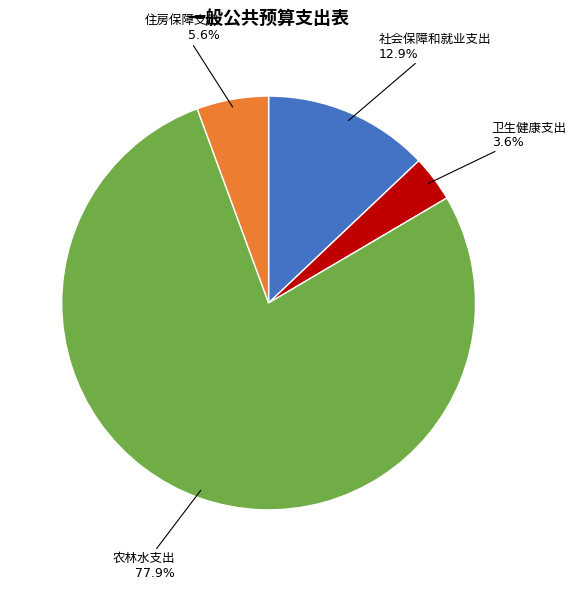

To the nearest percent, what portion does 社会保障和就业支出 represent?

13%